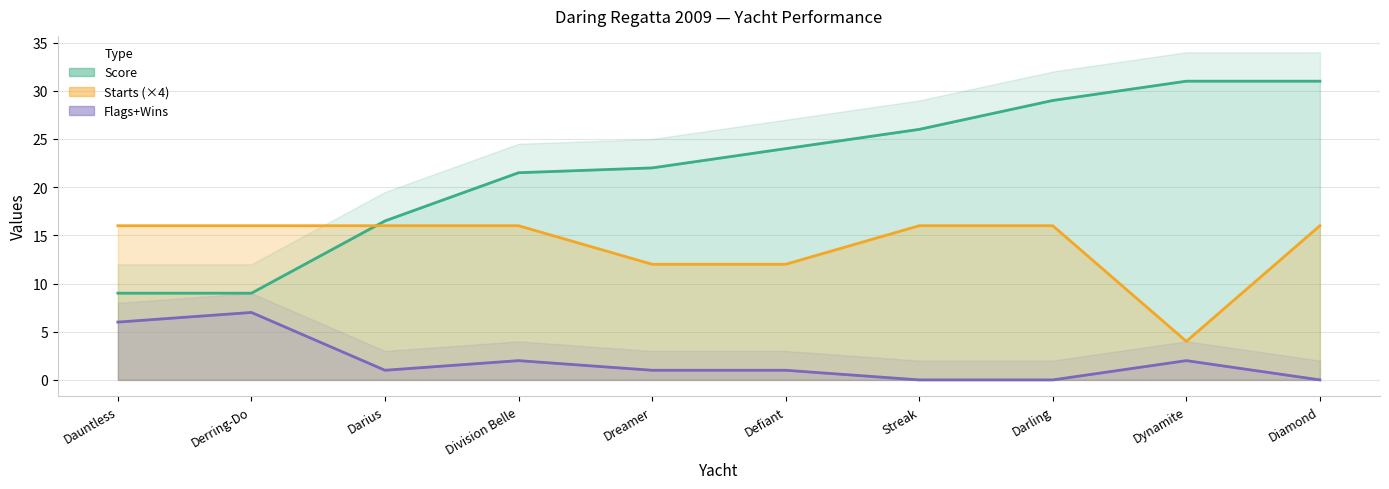

Reading left to right, transcribe all the data shown in this chart.

Score: Dauntless=9.0	Derring-Do=9.0	Darius=16.5	Division Belle=21.5	Dreamer=22.0	Defiant=24.0	Streak=26.0	Darling=29.0	Dynamite=31.0	Diamond=31.0
total flags: Dauntless=6.0	Derring-Do=7.0	Darius=1.0	Division Belle=2.0	Dreamer=1.0	Defiant=1.0	Streak=0.0	Darling=0.0	Dynamite=2.0	Diamond=0.0
Starts: Dauntless=16.0	Derring-Do=16.0	Darius=16.0	Division Belle=16.0	Dreamer=12.0	Defiant=12.0	Streak=16.0	Darling=16.0	Dynamite=4.0	Diamond=16.0